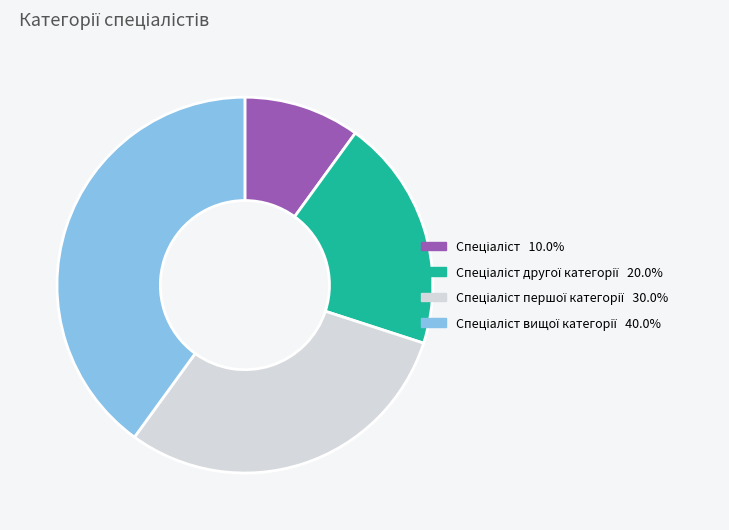

Is there a majority slice in this chart?

No